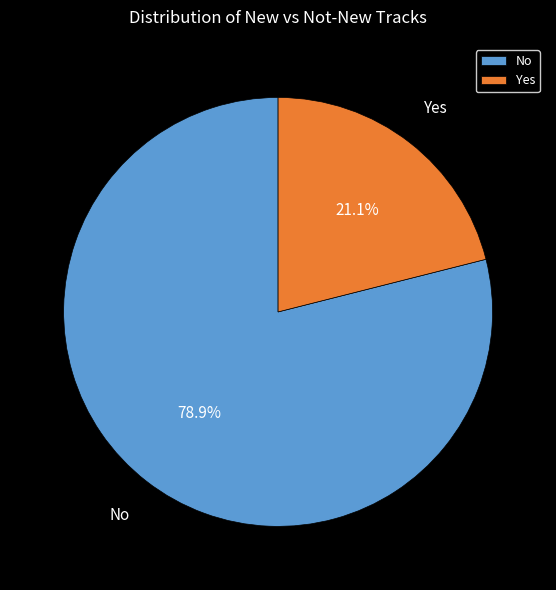

What is the smallest slice in the pie chart?

Yes